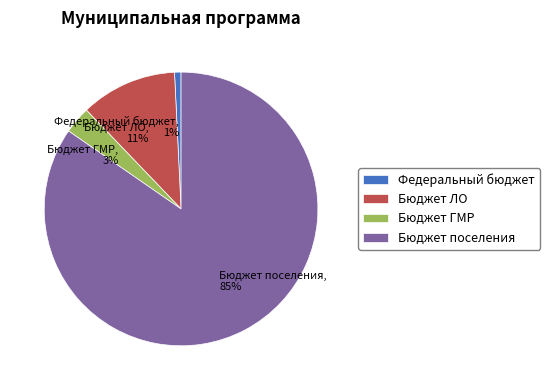

To the nearest percent, what percentage of the pie is Бюджет поселения?

85%